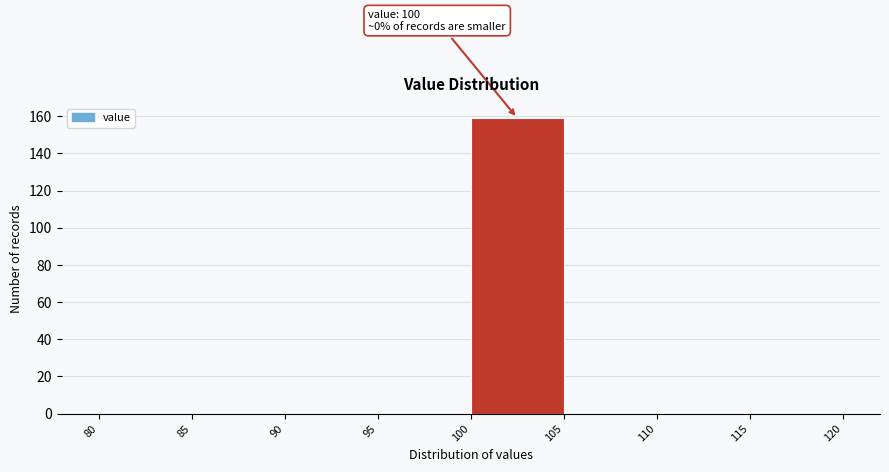

Over which range of the x-axis is the bar tallest?

100 to 105